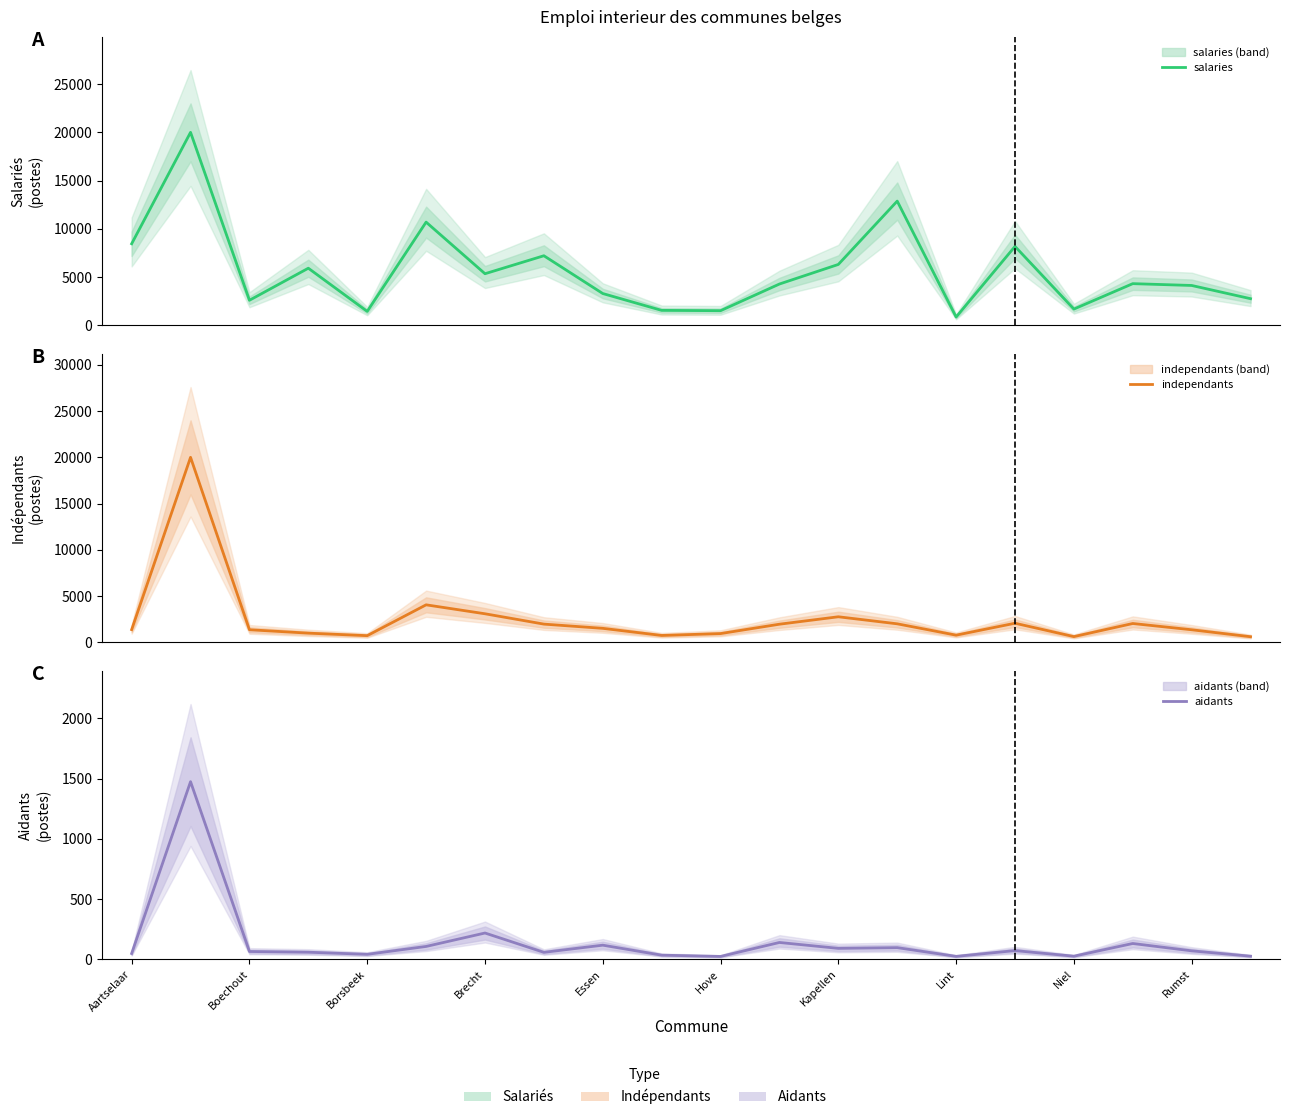

What is the difference between the highest and lowest values at Rumst?

4059.4